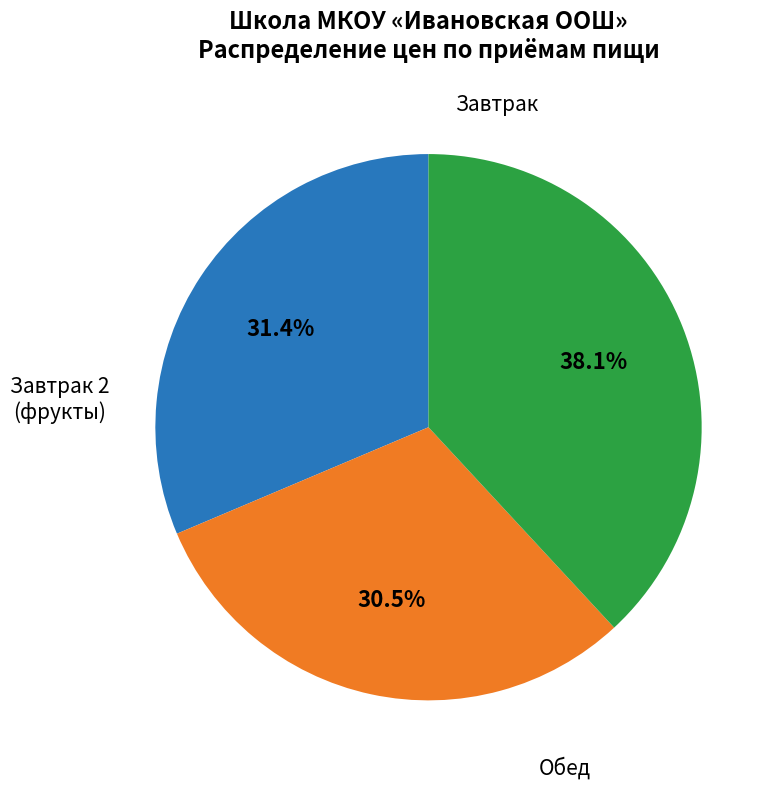

Is there a majority slice in this chart?

No